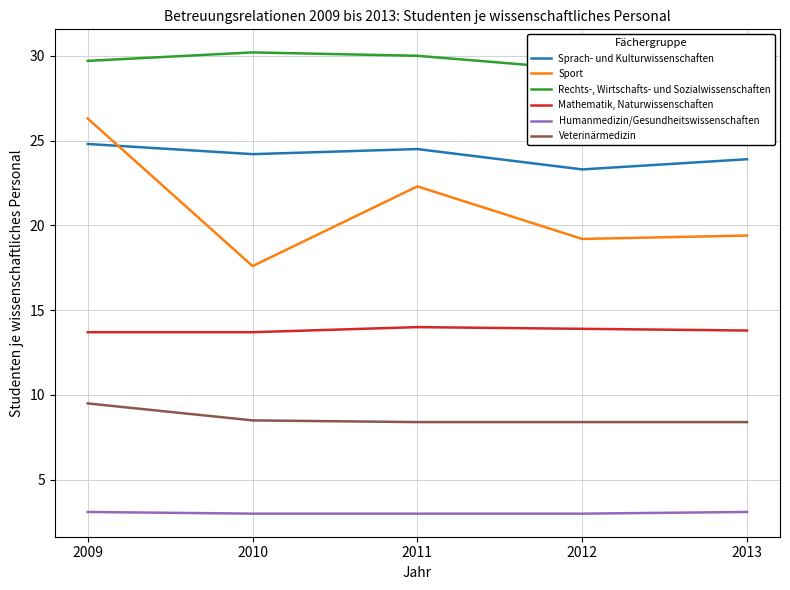

What is the total value across all series at 2012?

97.0